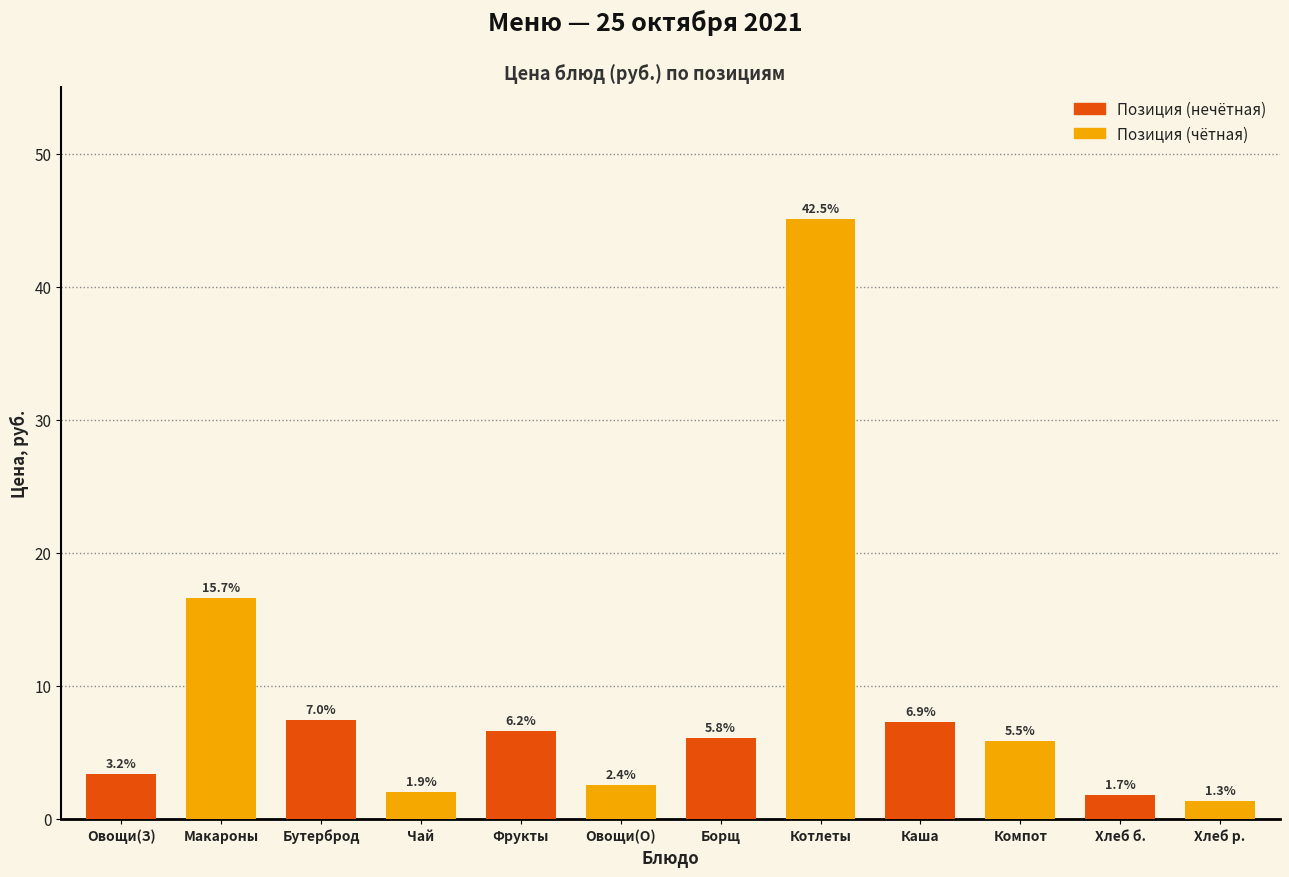

Are the bars horizontal?

No